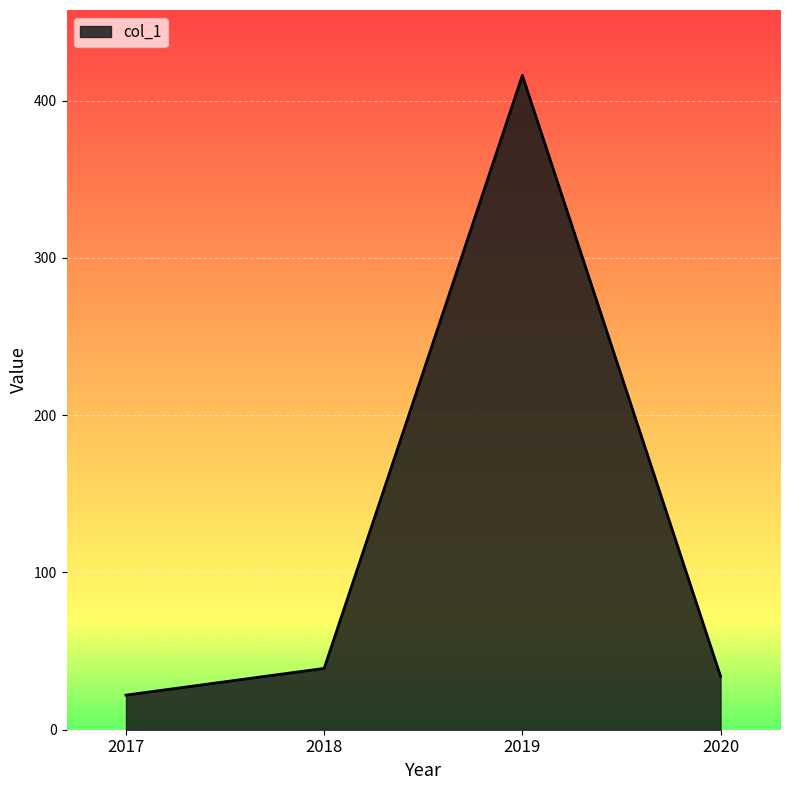

Reading right to left, list all the values displayed in this chart.

2020=34	2019=416	2018=39	2017=22